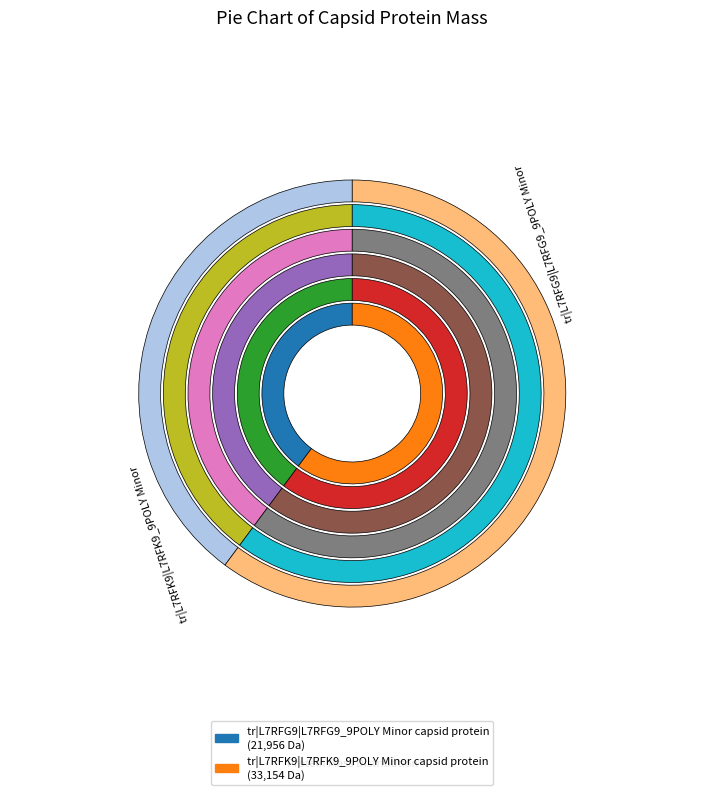

The tr|L7RFK9|L7RFK9_9POLY Minor capsid protein slice represents 60% of the pie. True or false?

True